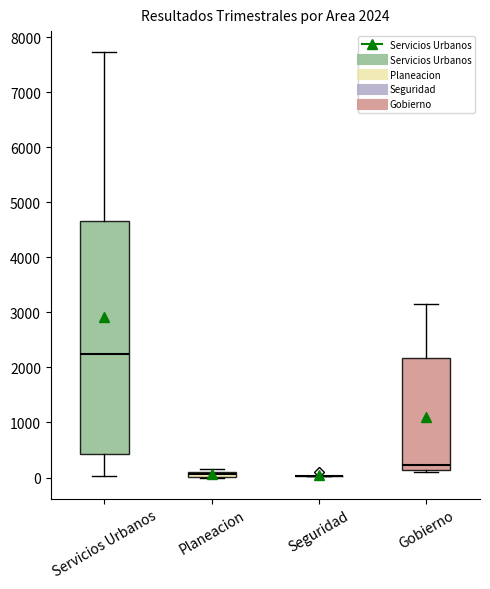

Which box is the tallest, from its lower edge to its upper edge?

Servicios Urbanos